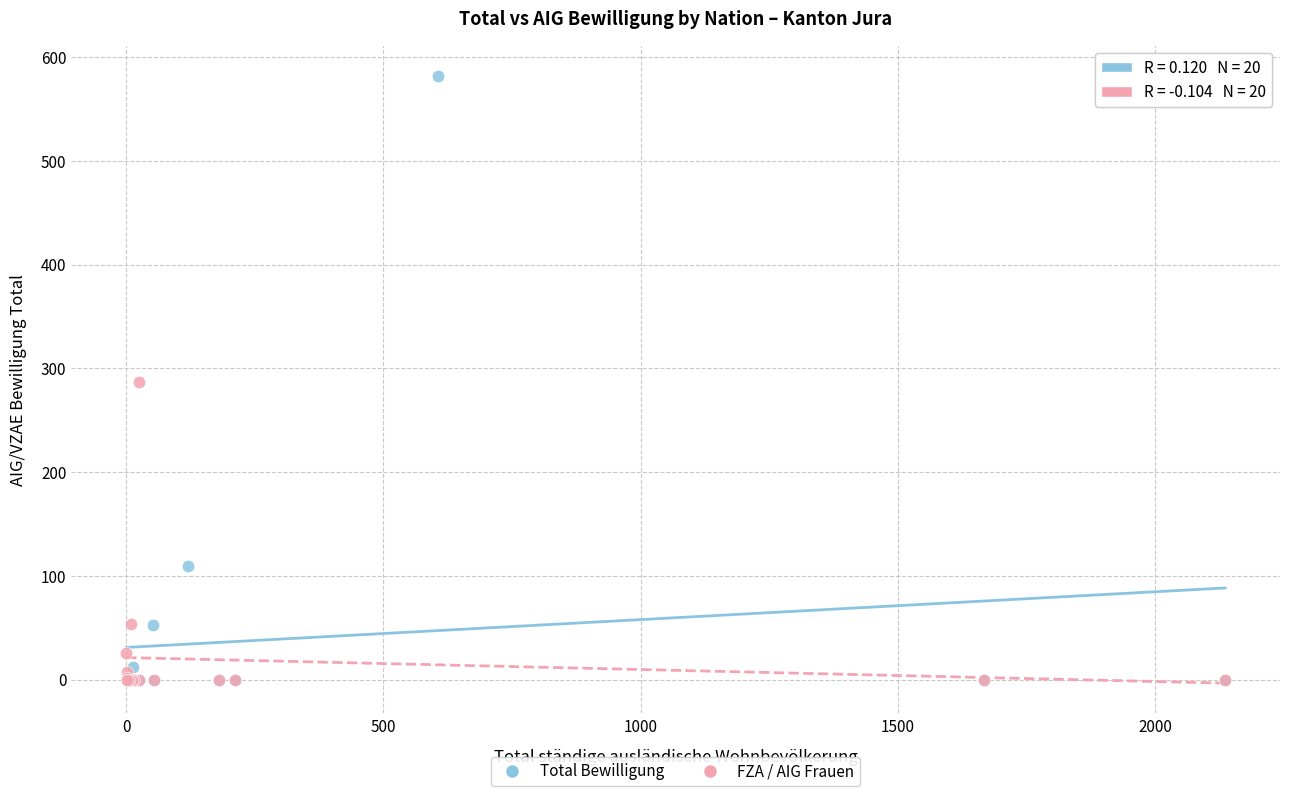

Which series reaches the maximum Y coordinate?

Total Bewilligung